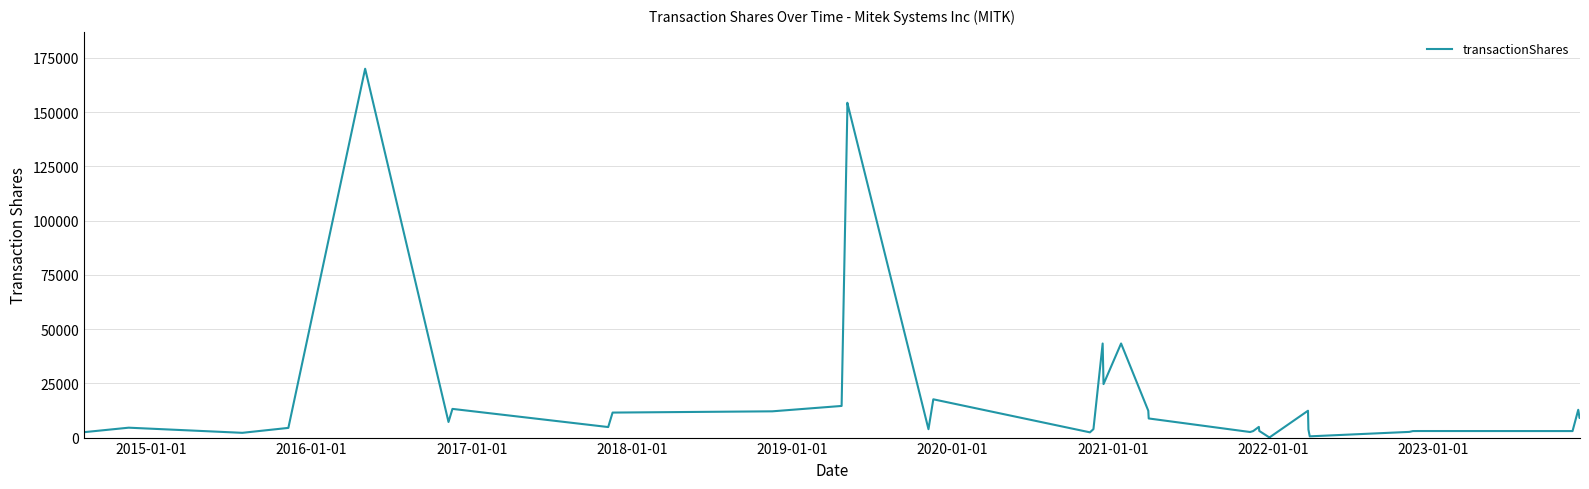

True or false: the data has more than 0 interior local peaks.

True